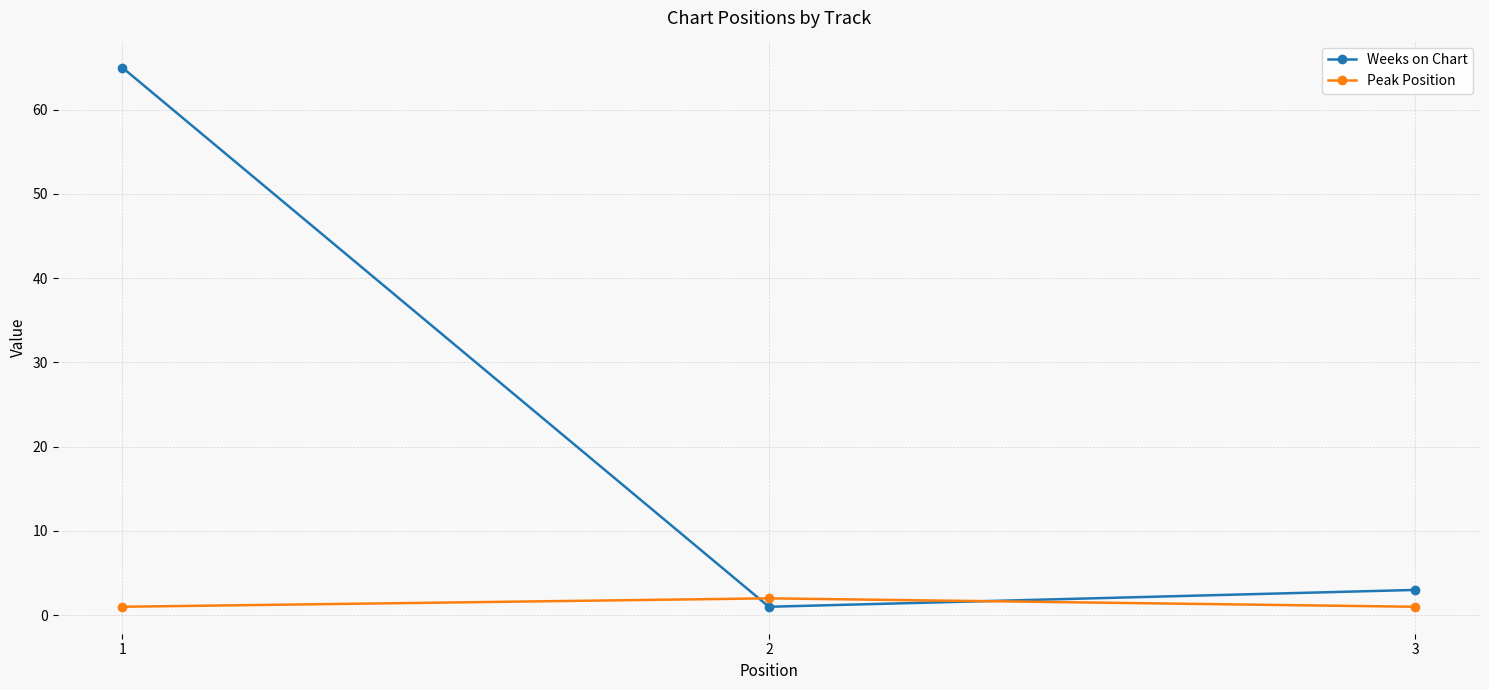

Reading right to left, extract all data points from this chart.

Weeks on Chart: 3=3	2=1	1=65
Peak Position: 3=1	2=2	1=1